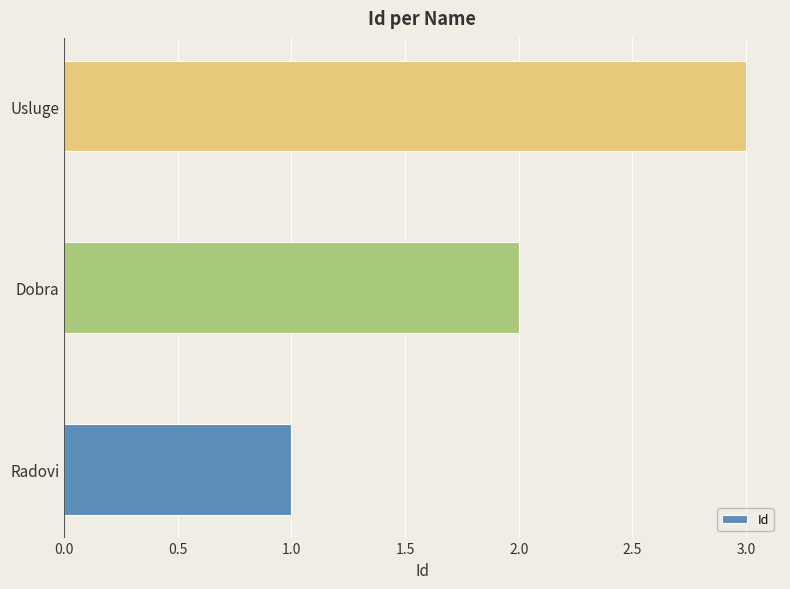

What is the sum of all values?

6